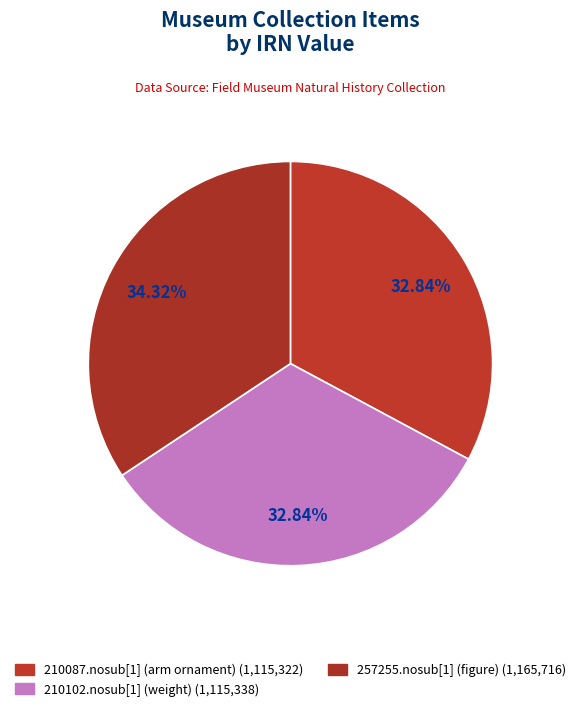

What is the change in value from 210102.nosub[1] (weight) to 257255.nosub[1] (figure)?

+50378